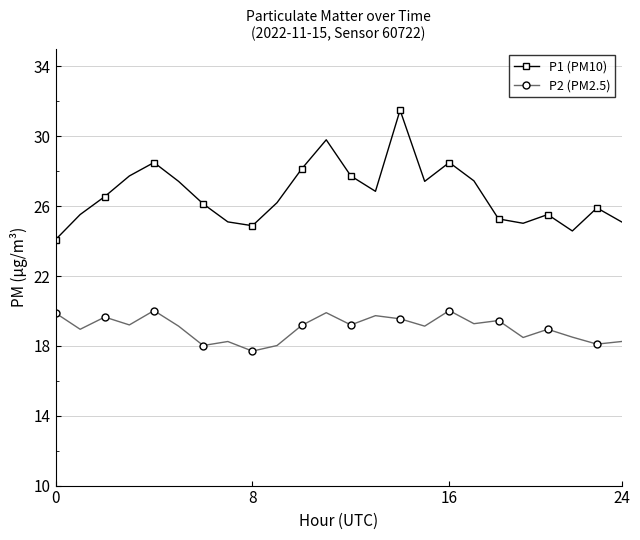

List the series in order of their peak value, lowest first.

P2 (PM2.5), P1 (PM10)